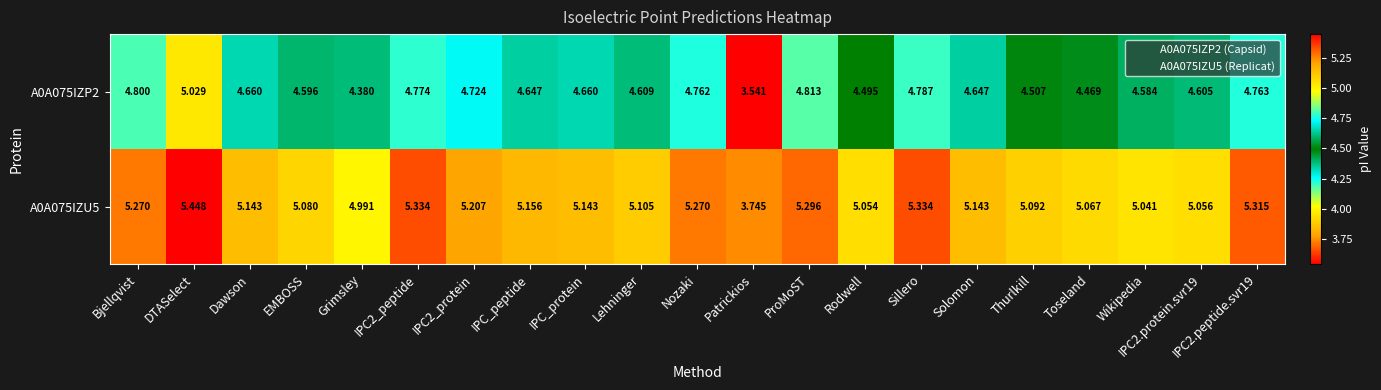

Which category has the highest value in the A0A075IZU5 series?

DTASelect